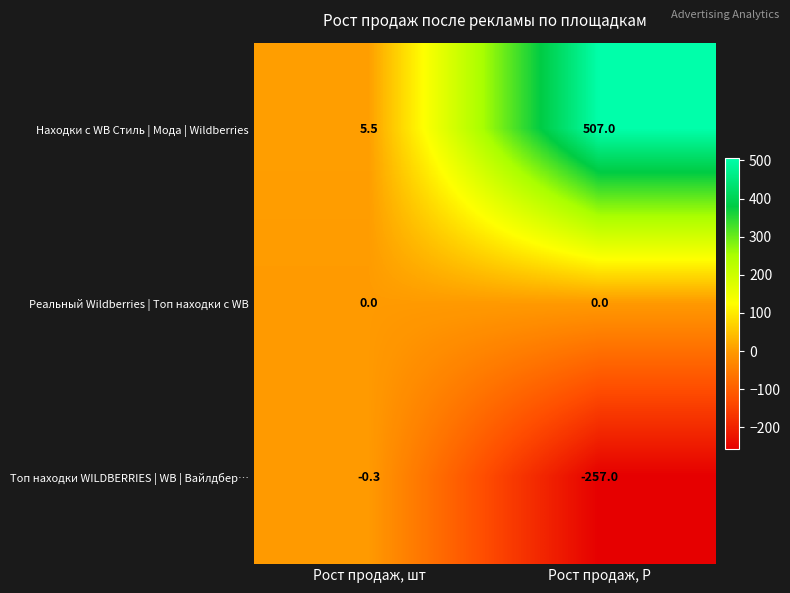

What is the difference between the Топ находки WILDBERRIES | WB | Вайлдбер… values at Рост продаж, шт and Рост продаж, Р?

256.7